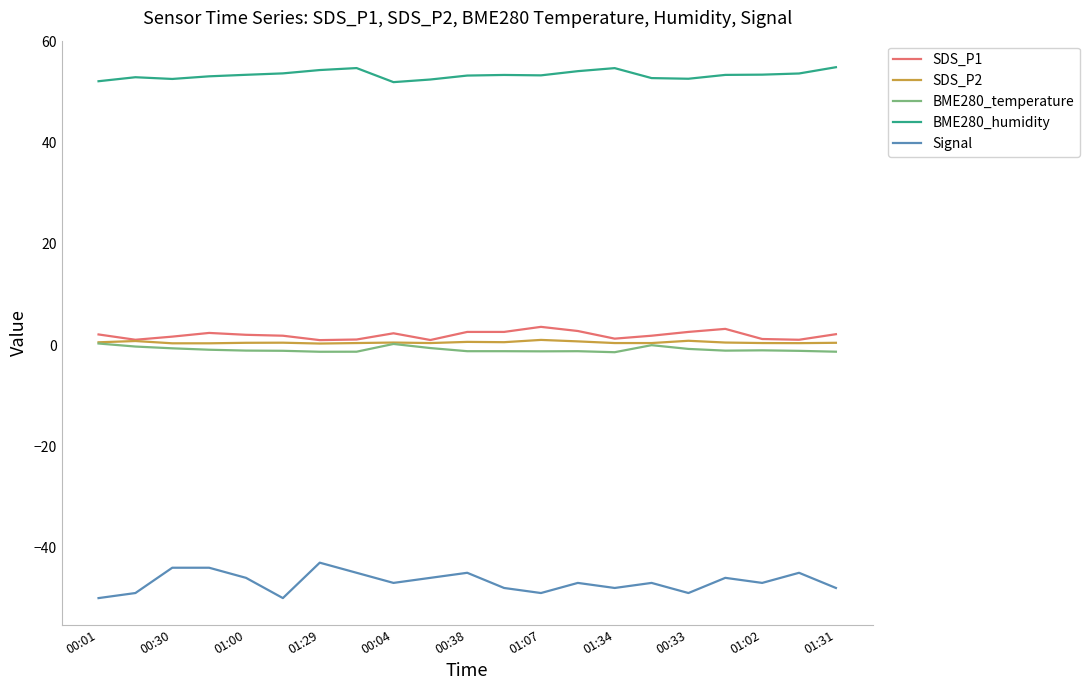

Which series has the largest total across all categories?

BME280_humidity